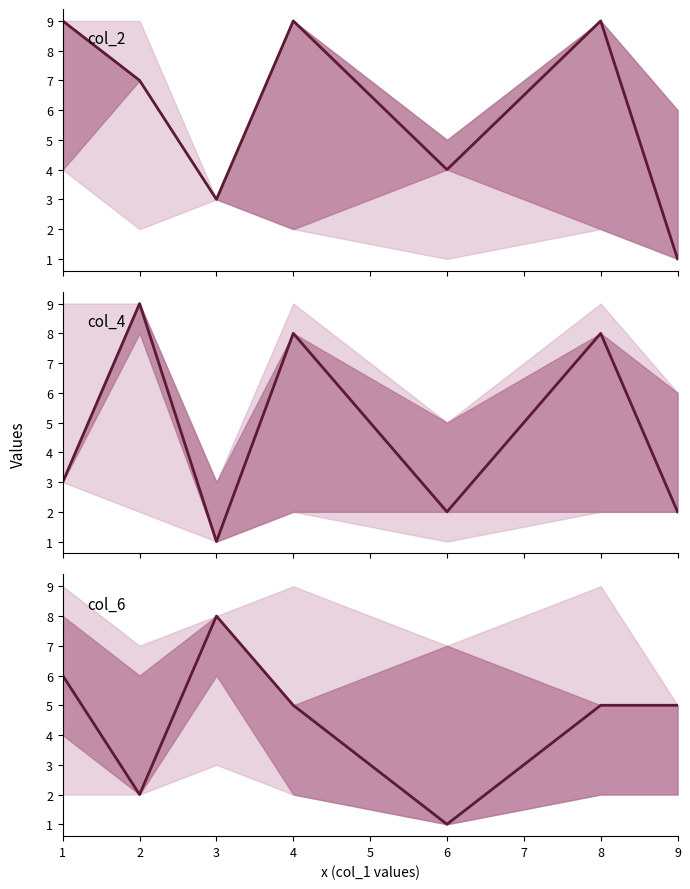

At which category is the sum across all series the highest?

4